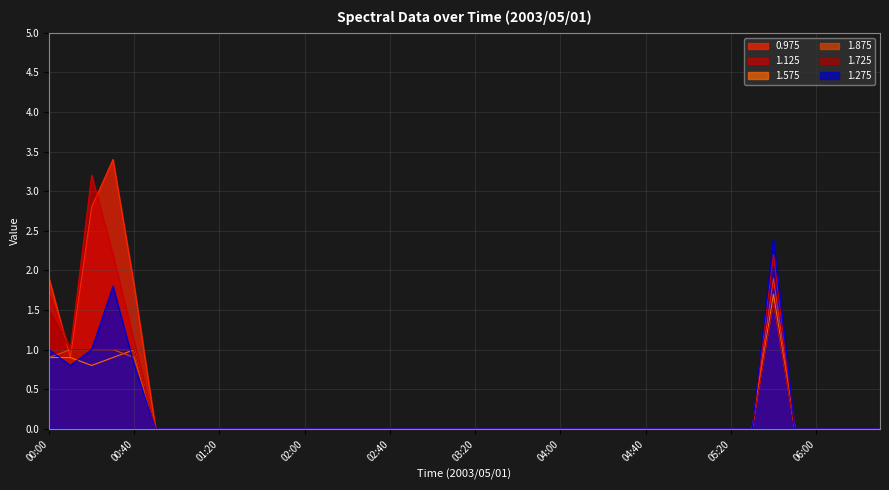

Which series has the widest spread of values?

0.975